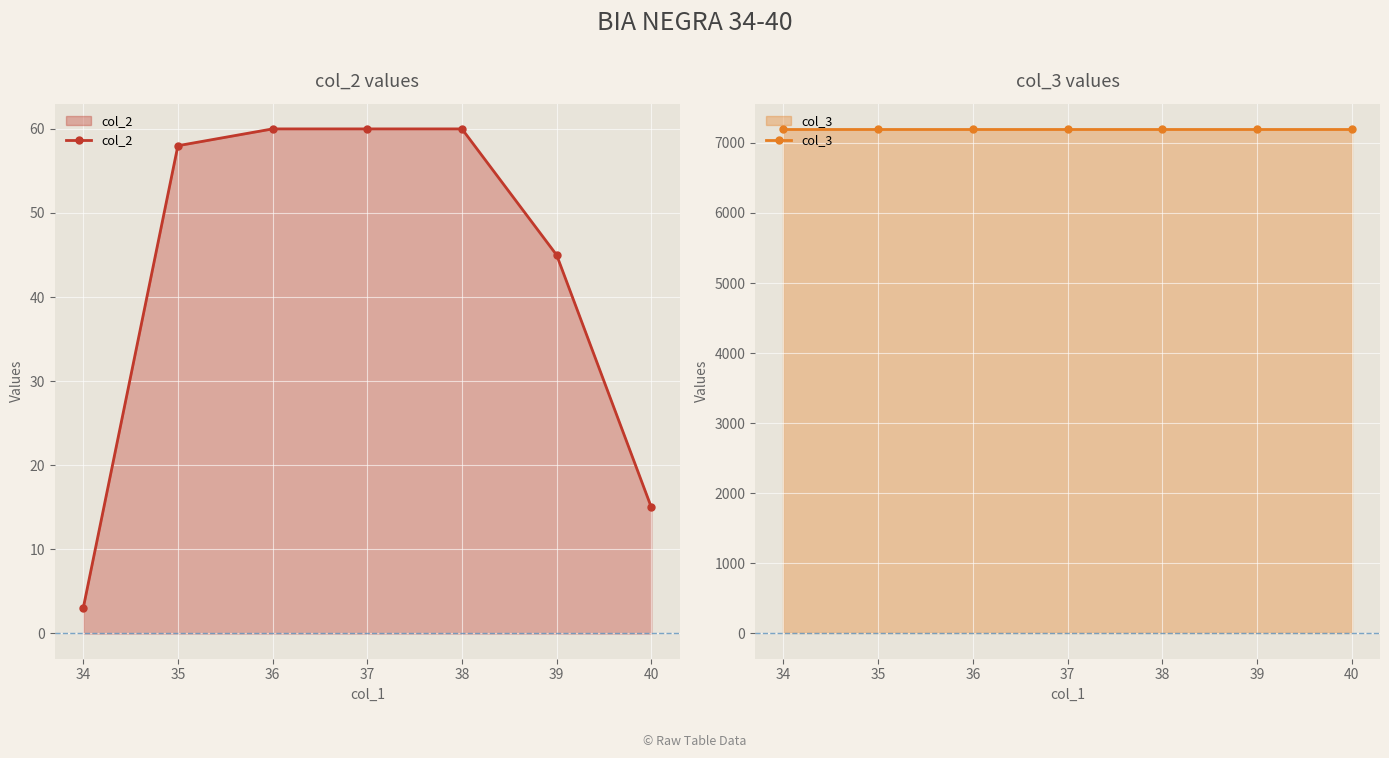

Where is col_2 nearest to the value 31?

39